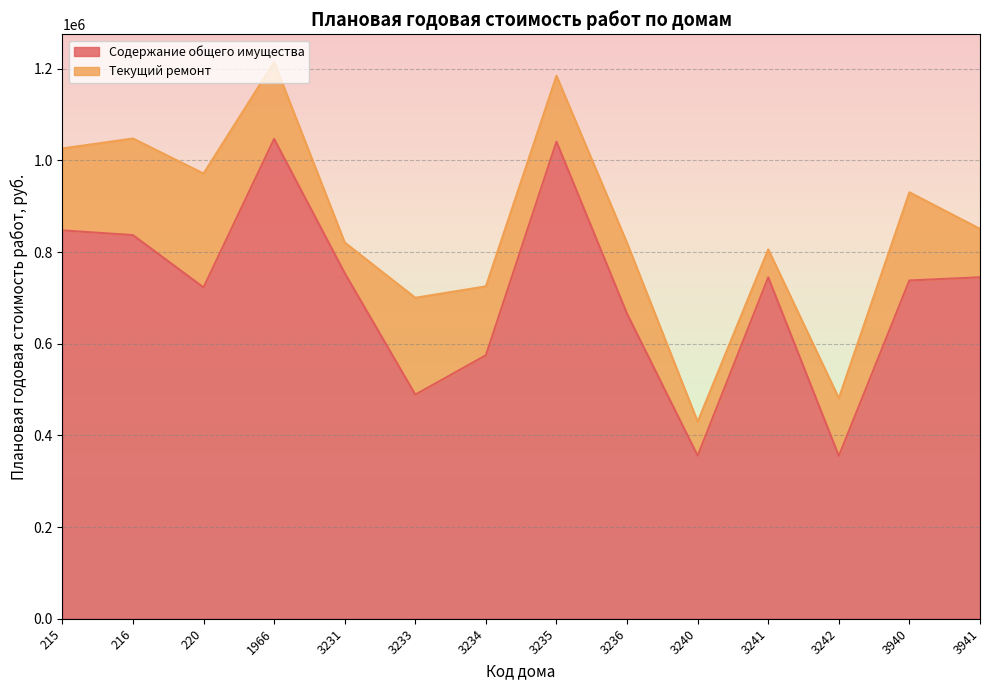

How many points are lower than both their immediate neighbors (excluding endpoints)?

4